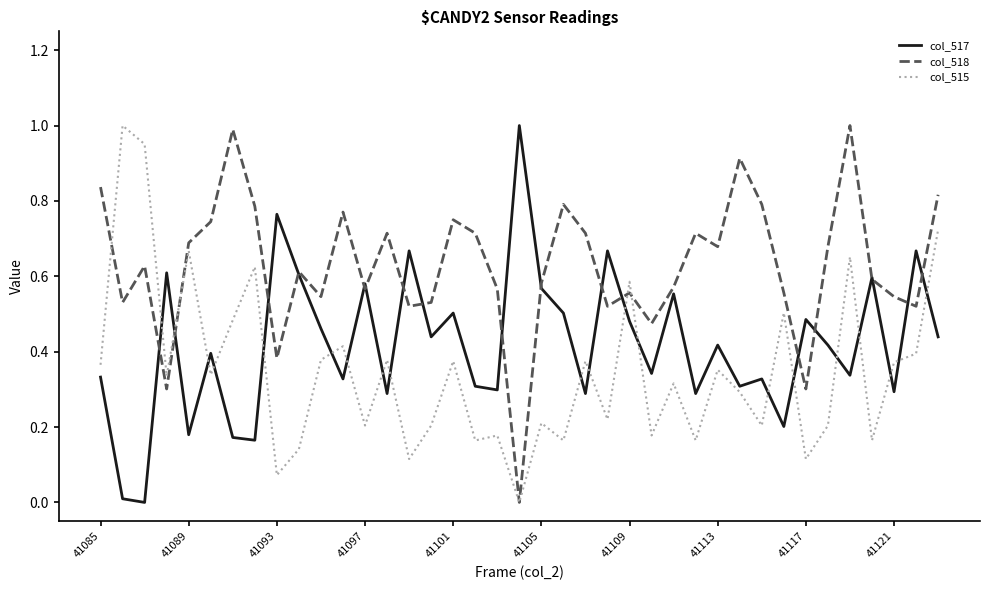

True or false: col_515 and col_517 cross at least once.

True